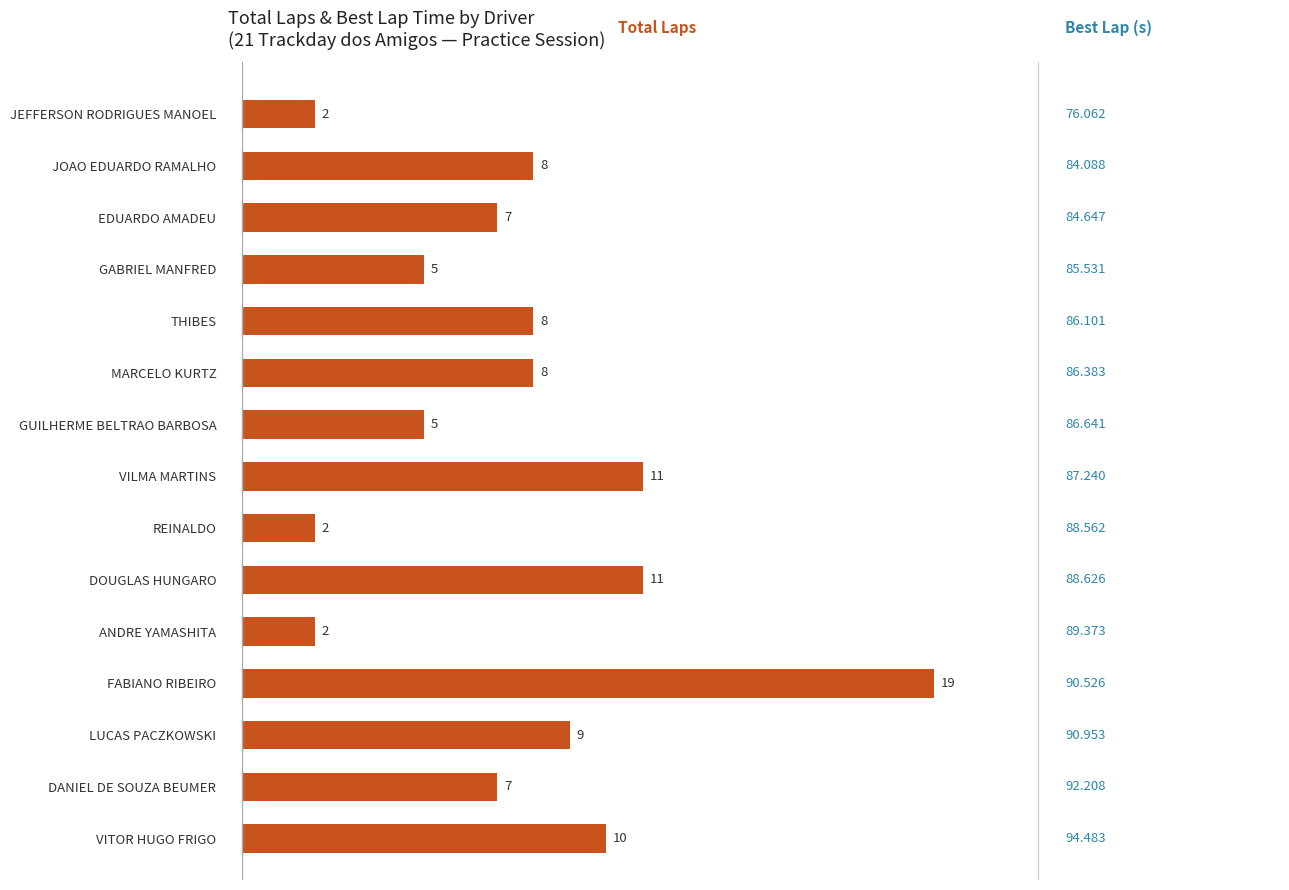

What is the maximum value shown in the chart?

19